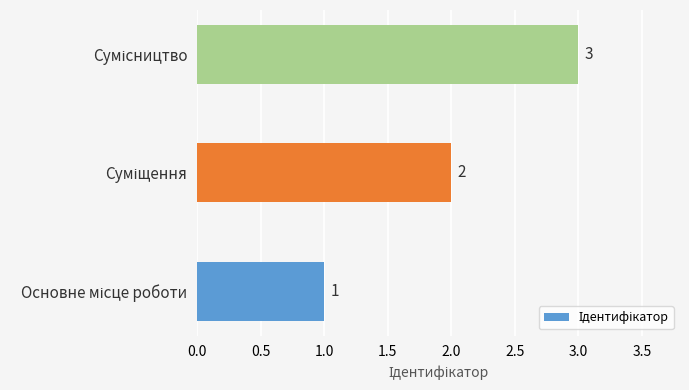

What is the greatest value displayed?

3